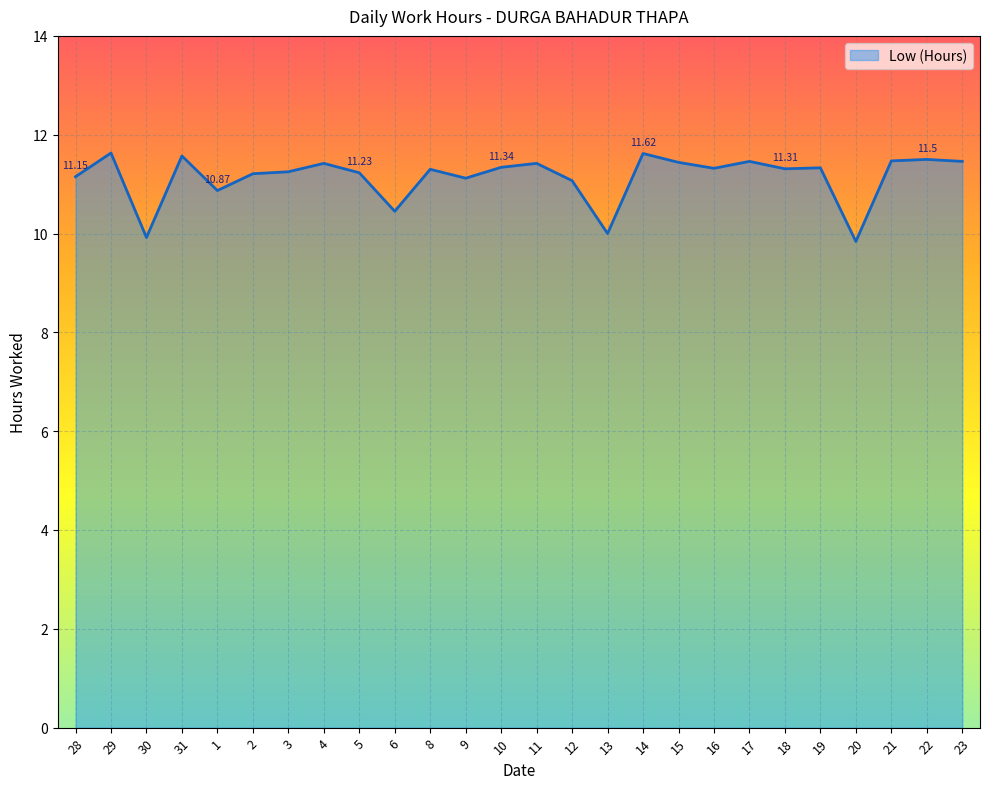

Approximately how many times larger is the value at 30 compared to 20?

1.0